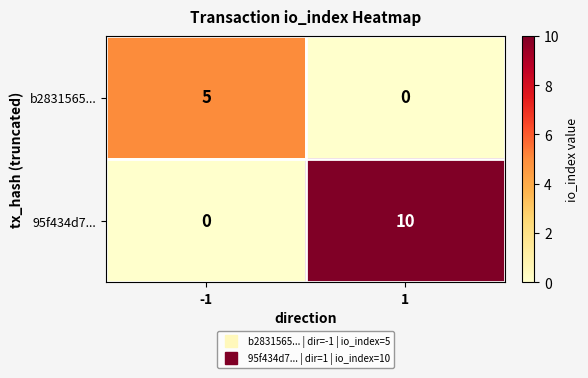

Which series has the largest total across all categories?

95f434d7...